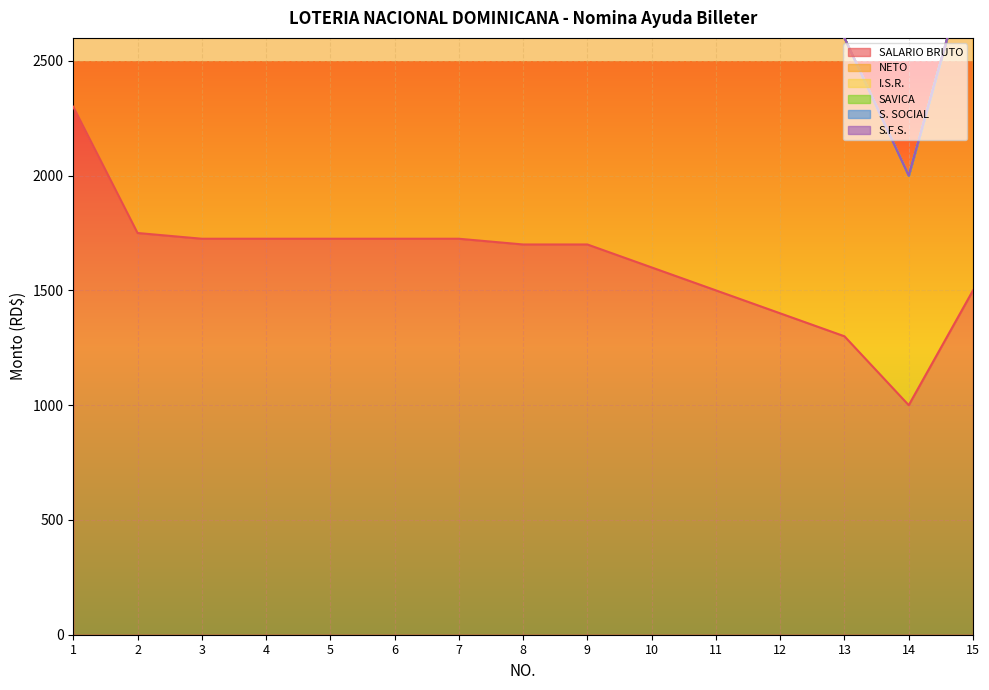

How many values in the SALARIO BRUTO series exceed 1700?

7